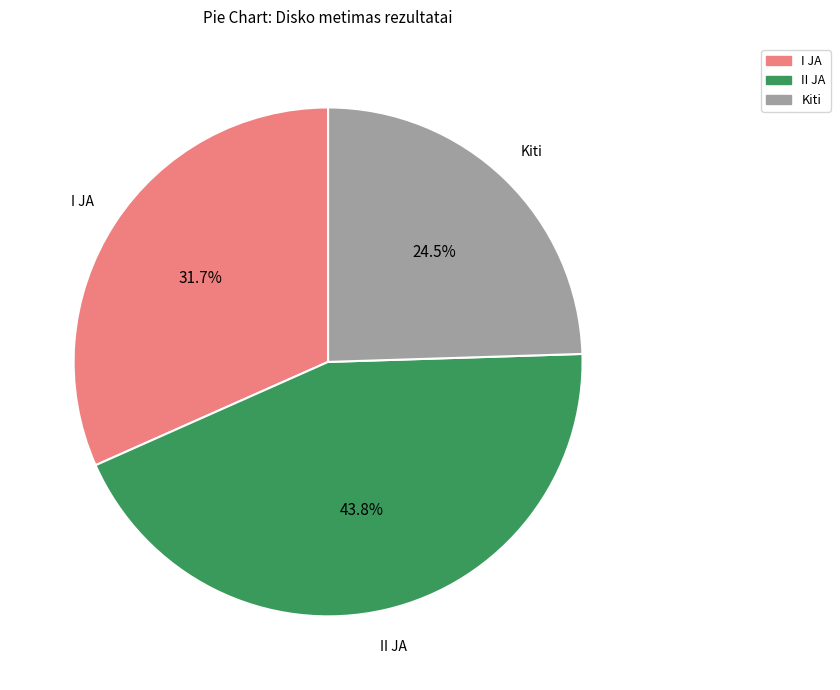

Does any single category account for the majority?

No